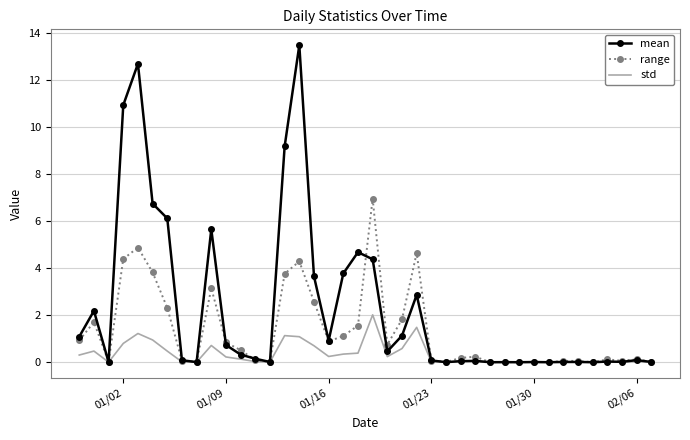

How many distinct data groups are displayed?

3